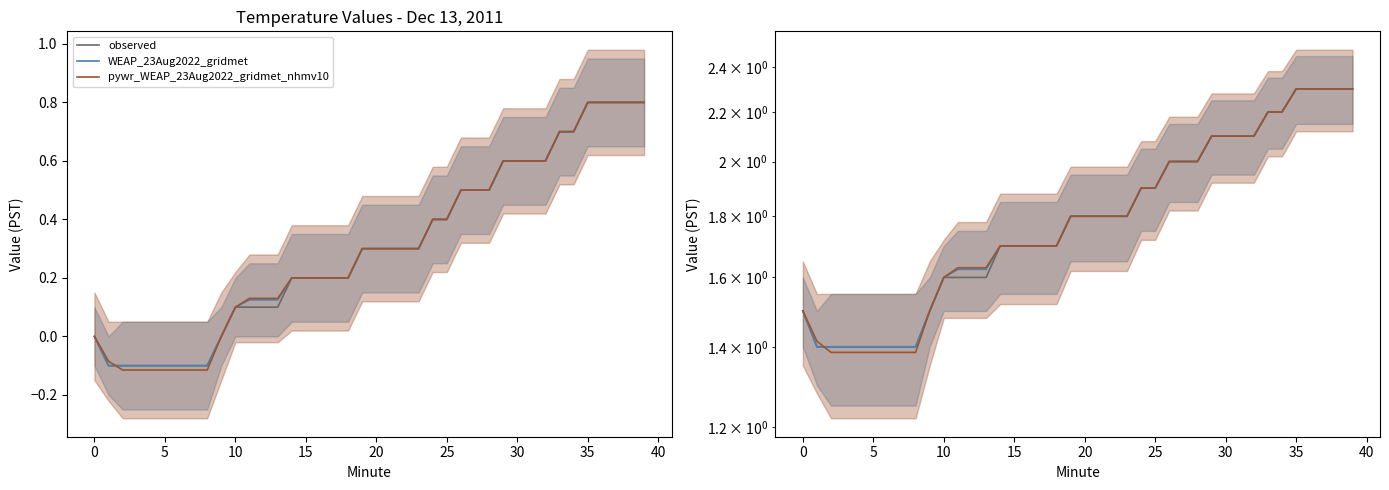

Does the chart display data point markers on the line(s)?

No